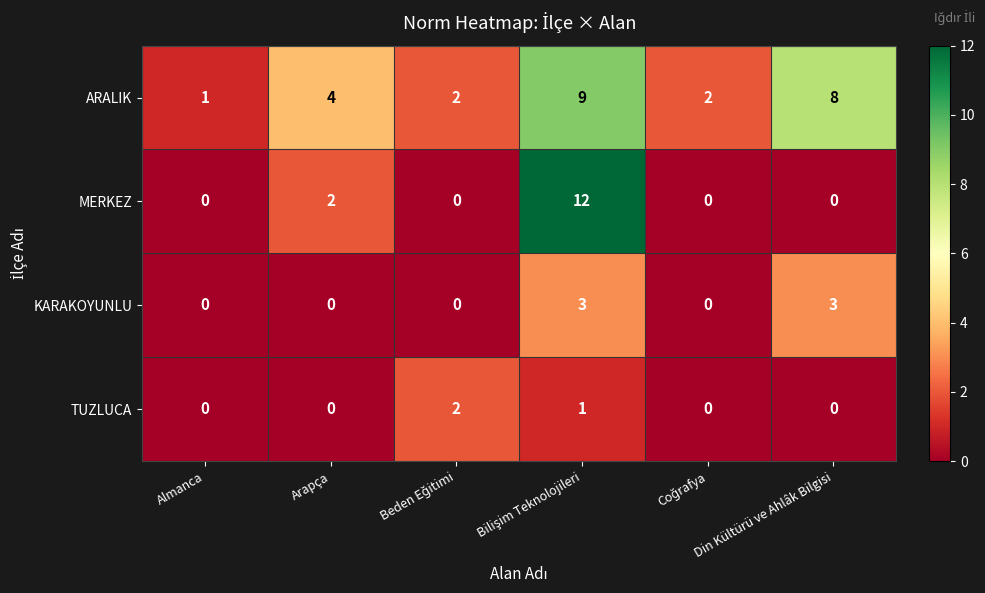

Which series changed the most between Almanca and Din Kültürü ve Ahlâk Bilgisi?

ARALIK